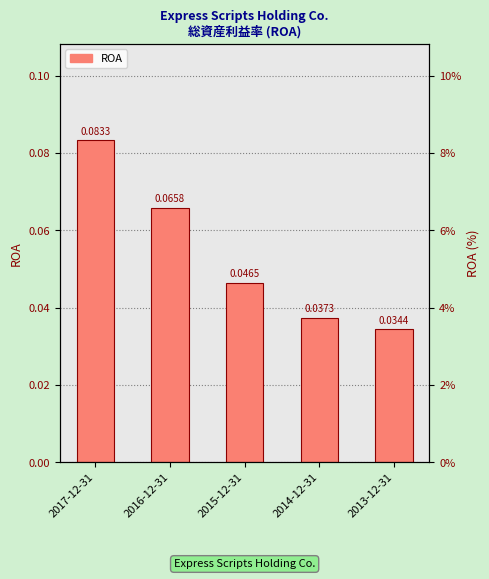

Reading left to right, list all the values displayed in this chart.

2017-12-31=0.1	2016-12-31=0.1	2015-12-31=0.0	2014-12-31=0.0	2013-12-31=0.0